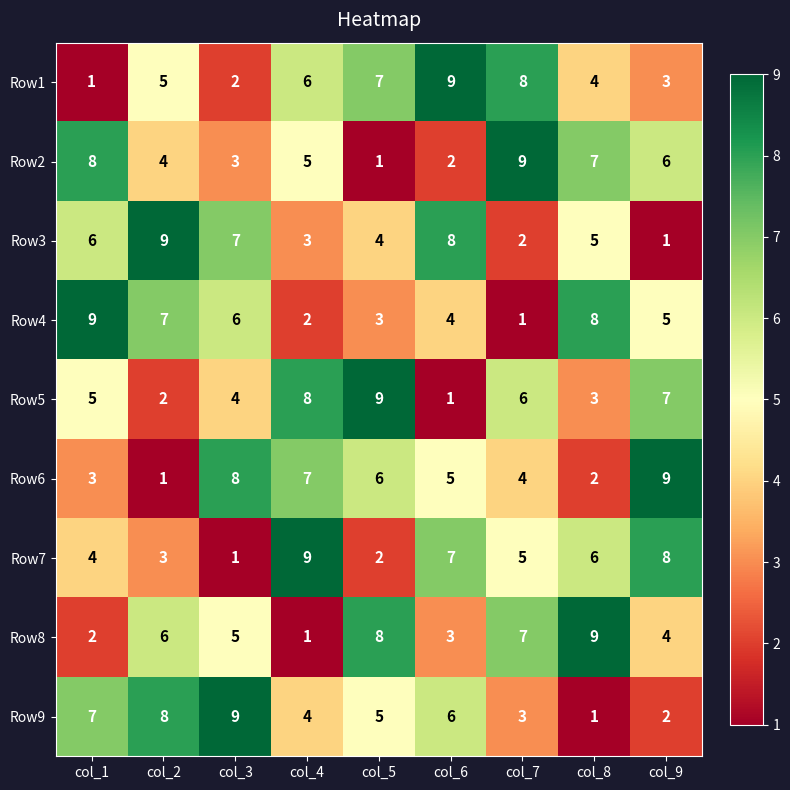

What is the spread (max minus min) of values at col_1?

8